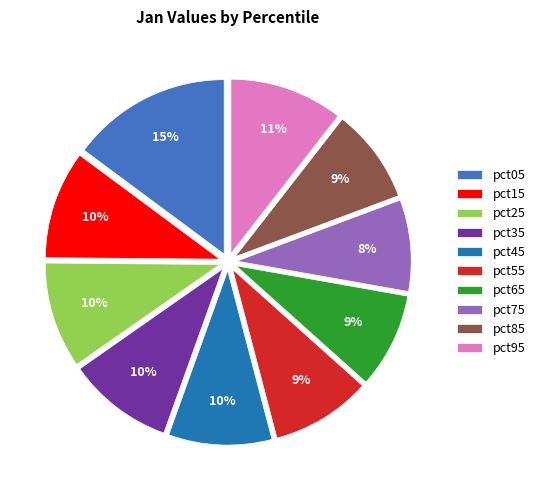

What is the largest slice in the pie chart?

pct05